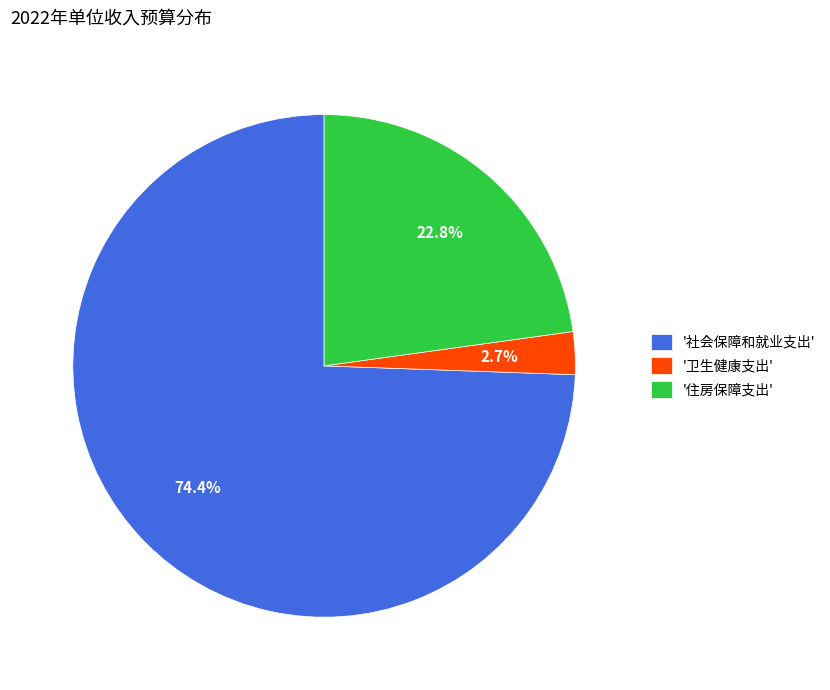

Between '卫生健康支出' and '社会保障和就业支出', which is larger?

'社会保障和就业支出'